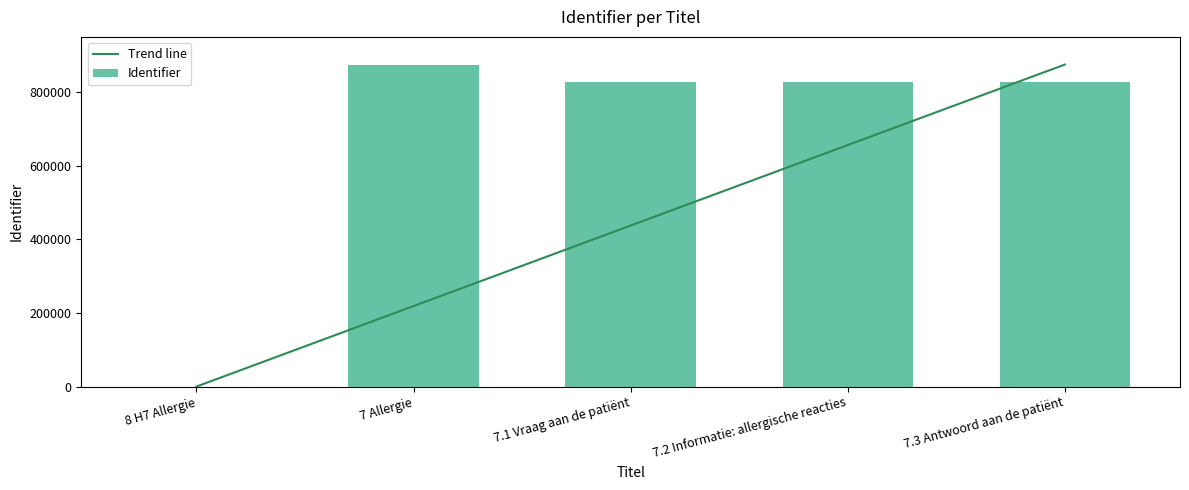

The value at 7.3 Antwoord aan de patiënt is 1085445. True or false?

False